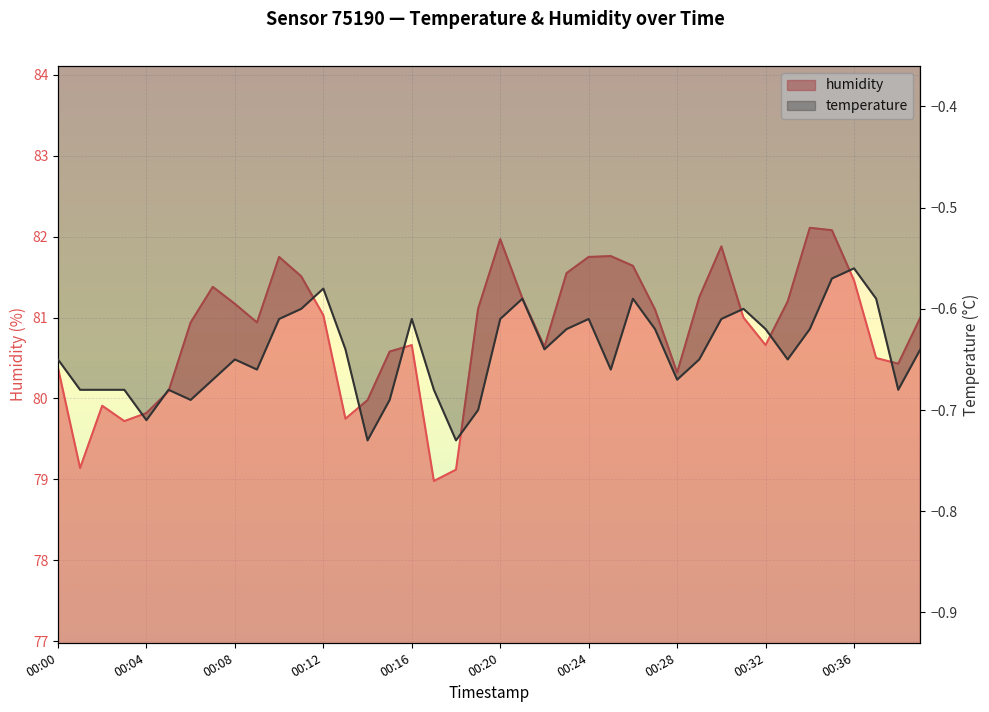

What is the sum of all temperature values?

-25.7